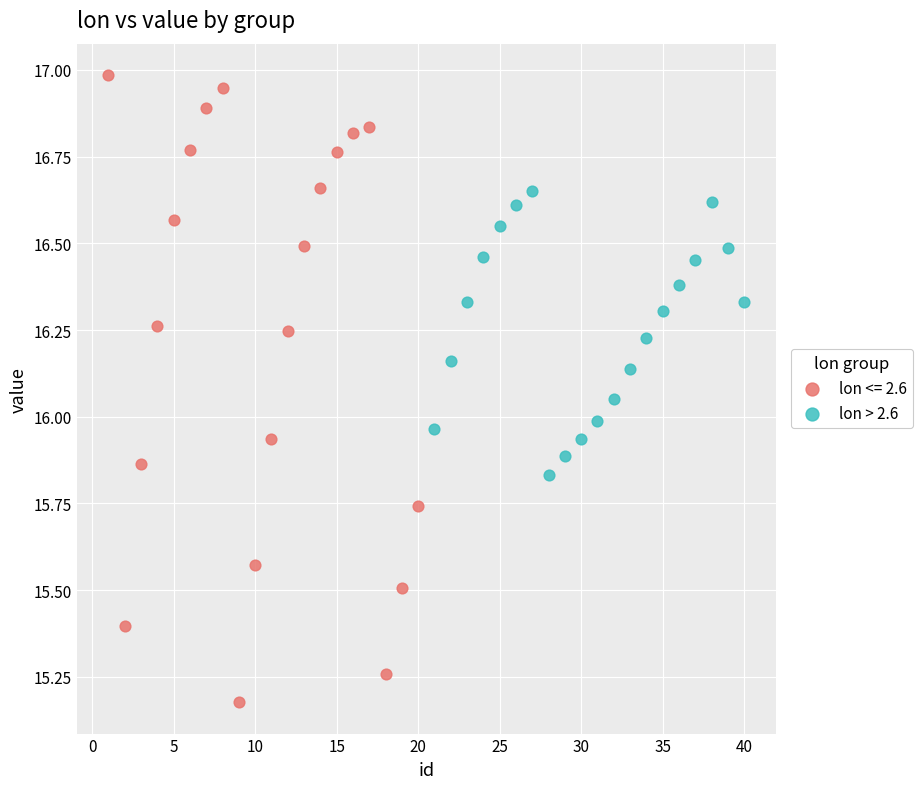

Which series contains the highest Y value?

lon <= 2.6